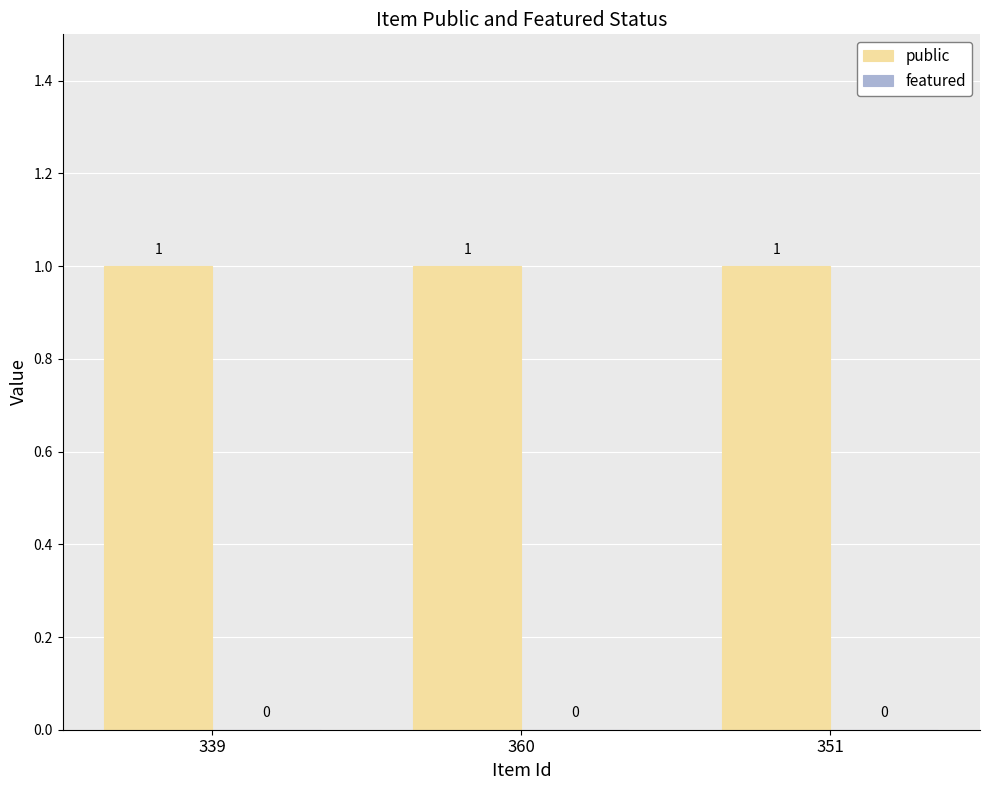

Is it true that public equals 0 at 339?

False